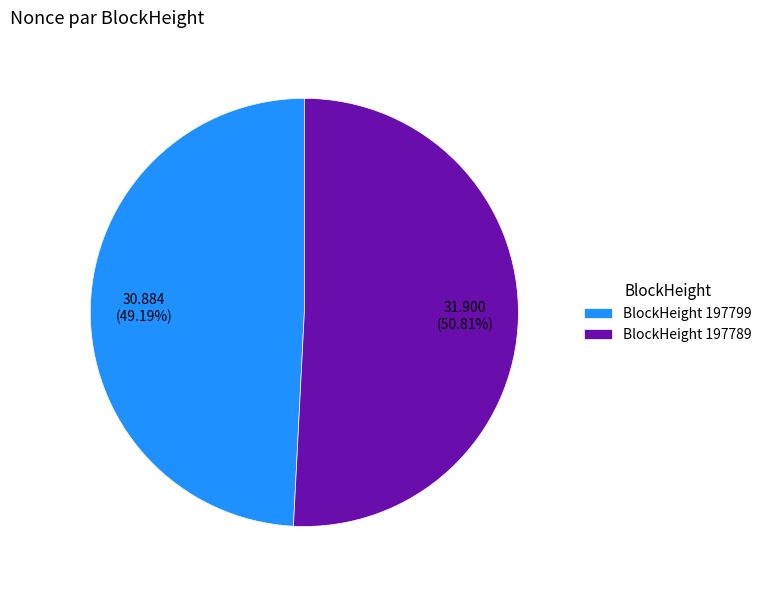

Which category accounts for the majority?

BlockHeight 197789